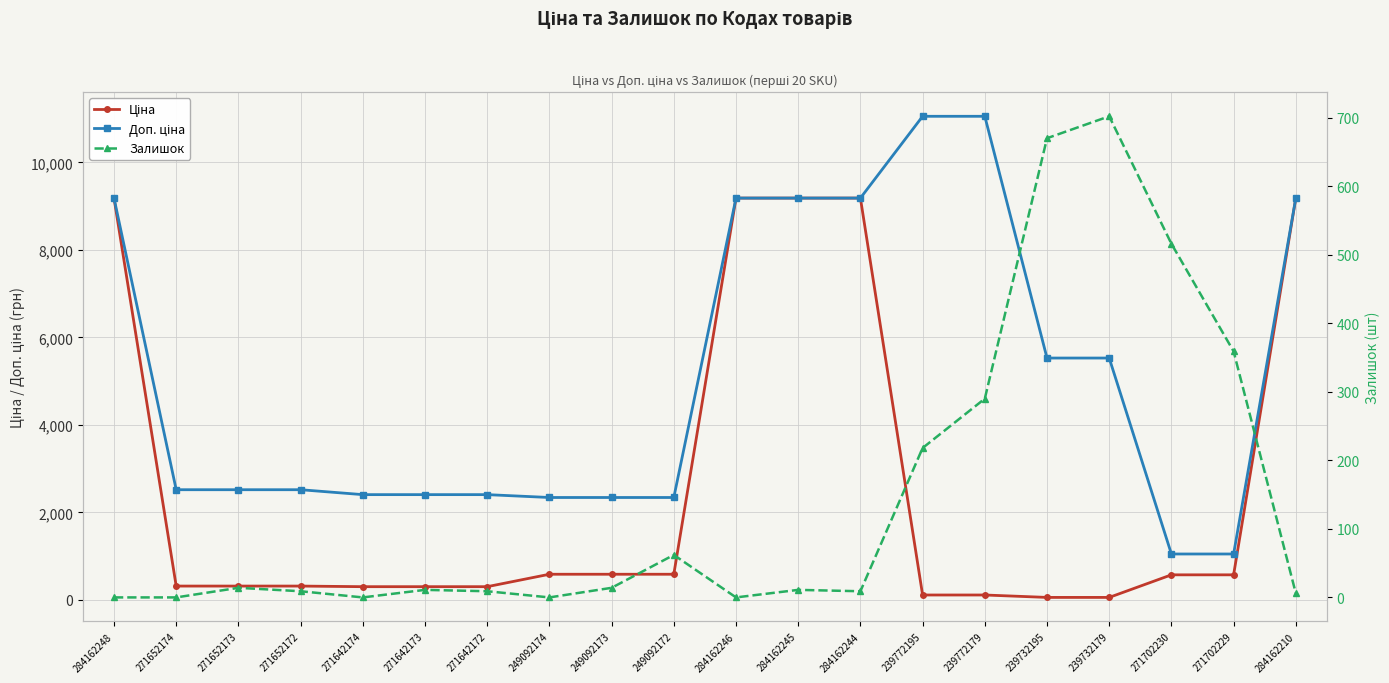

At which label does Ціна reach its minimum?

239732195